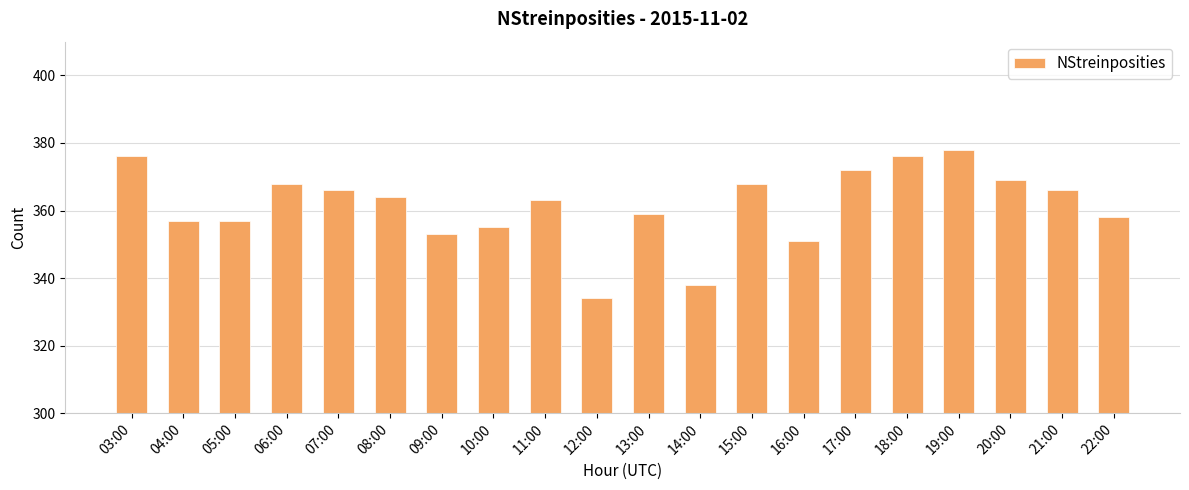

Reading left to right, list all the values displayed in this chart.

376	357	357	368	366	364	353	355	363	334	359	338	368	351	372	376	378	369	366	358